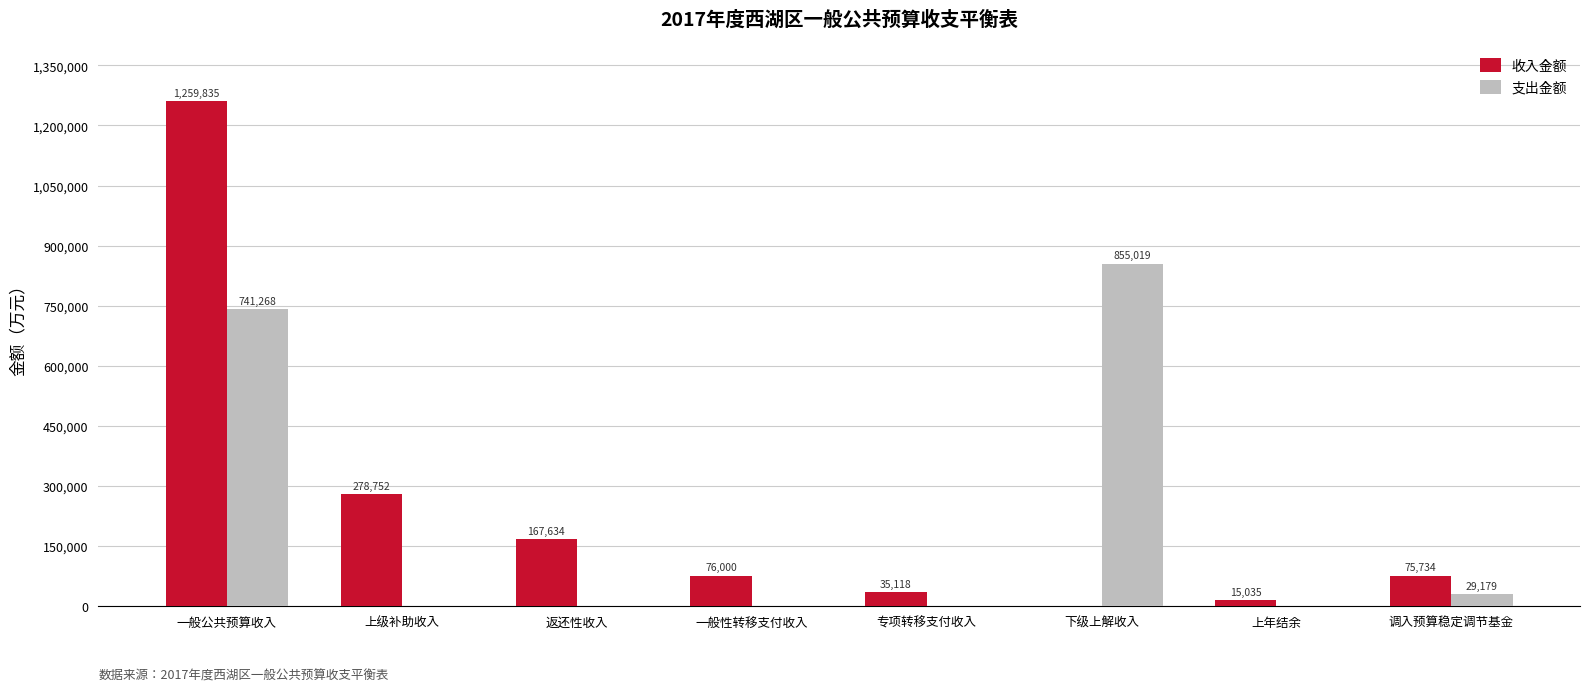

At which category is the sum across all series the highest?

一般公共预算收入